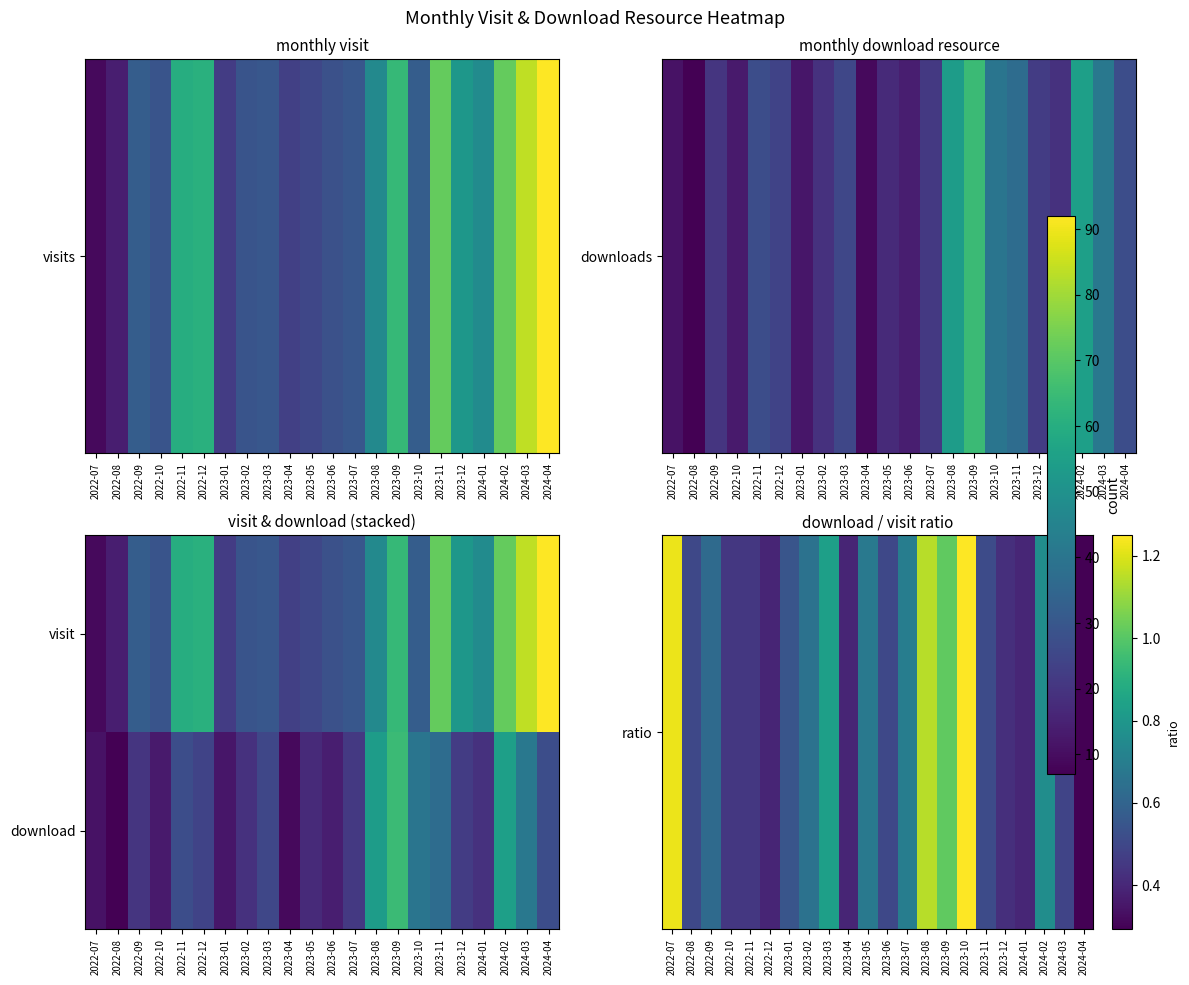

What is the spread (max minus min) of values at 2023-12?

21.6